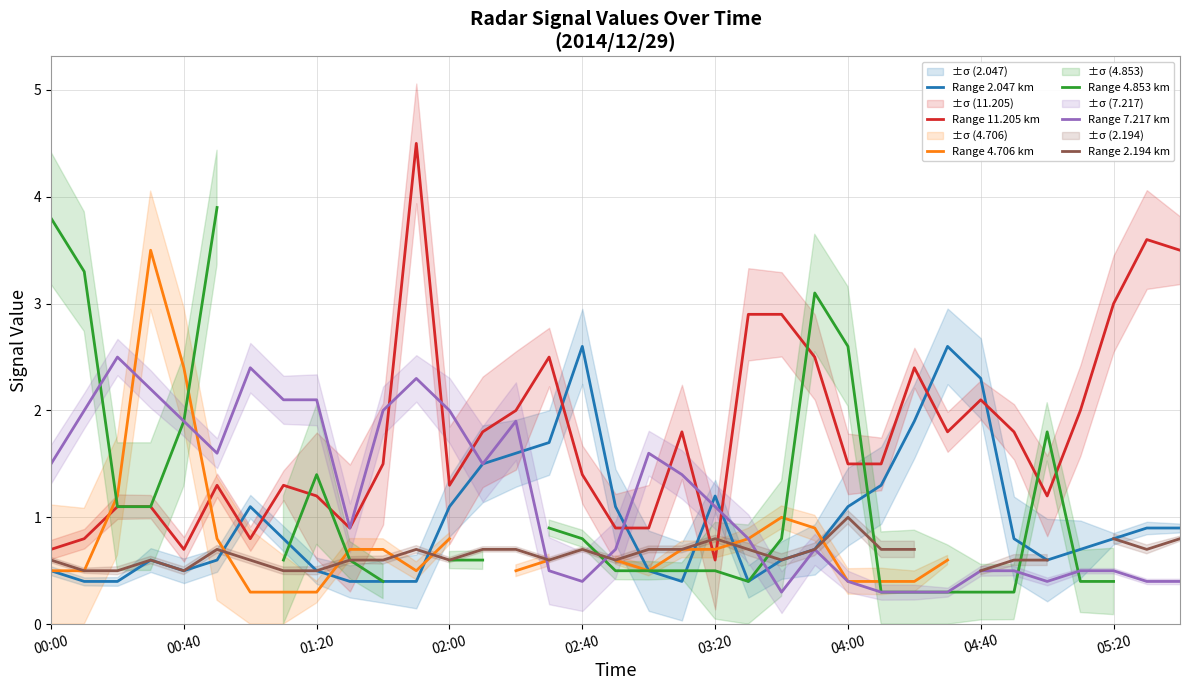

What is the greatest value displayed?

4.5